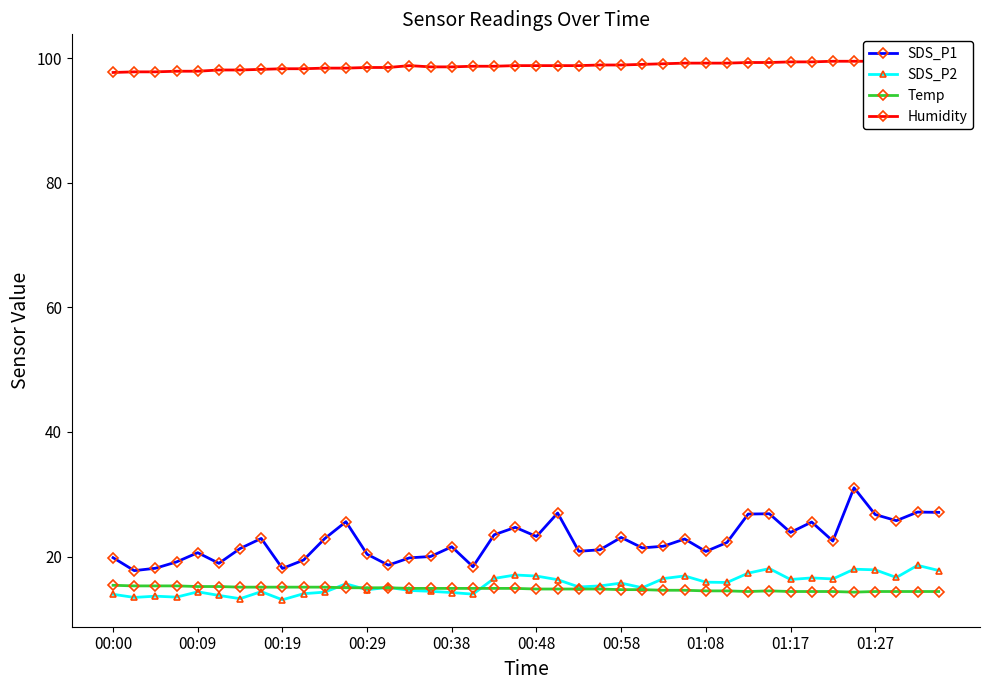

What is the total value across all series at 29?

151.8